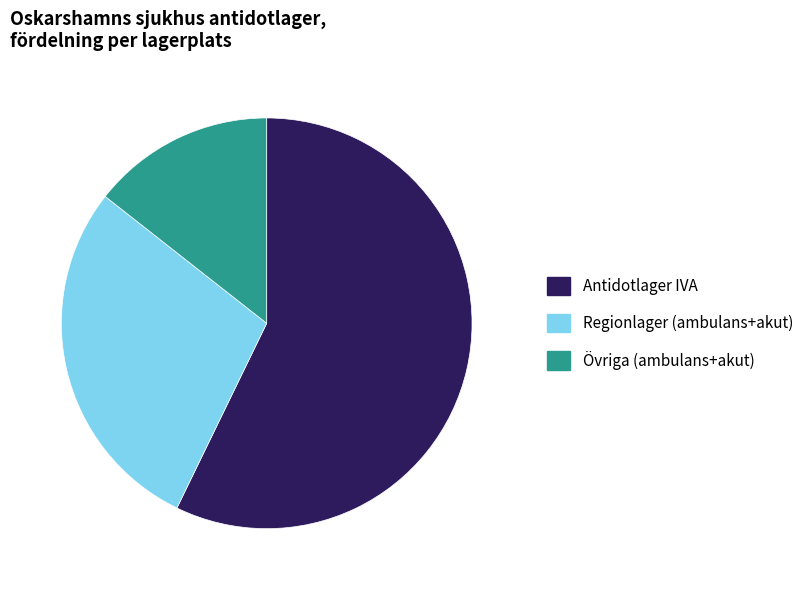

Does any single category account for the majority?

Yes